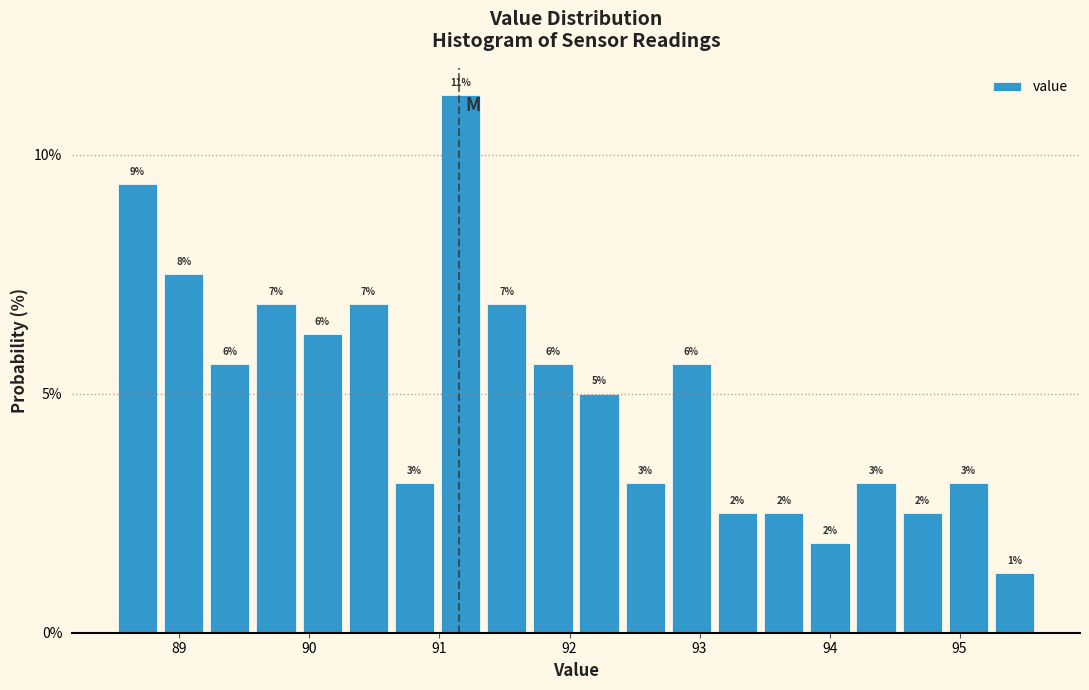

Around what value on the x-axis is the tallest bar? Give the approximate position of its centre, as read against the axis.

91.2